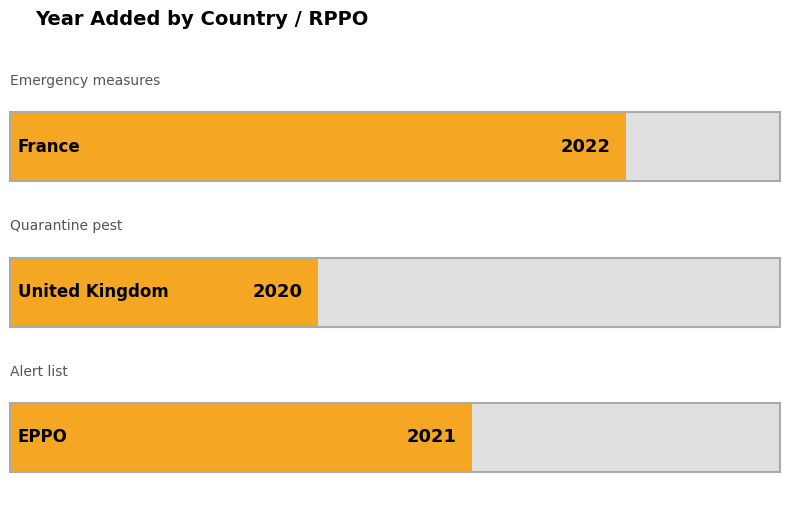

Between France and United Kingdom, which is larger?

France